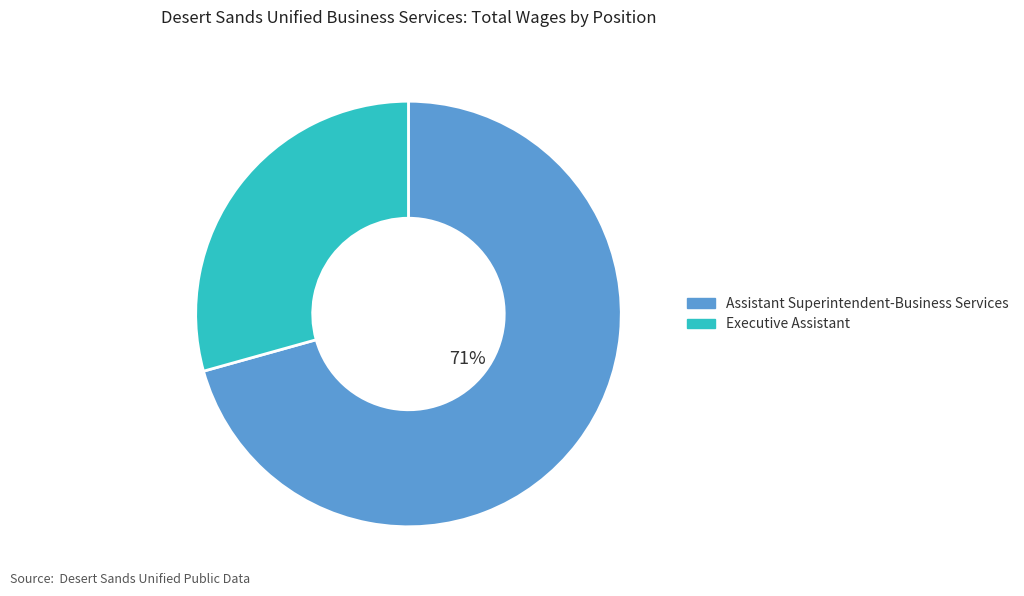

Do Executive Assistant and Assistant Superintendent-Business Services together represent more than half of the pie?

Yes